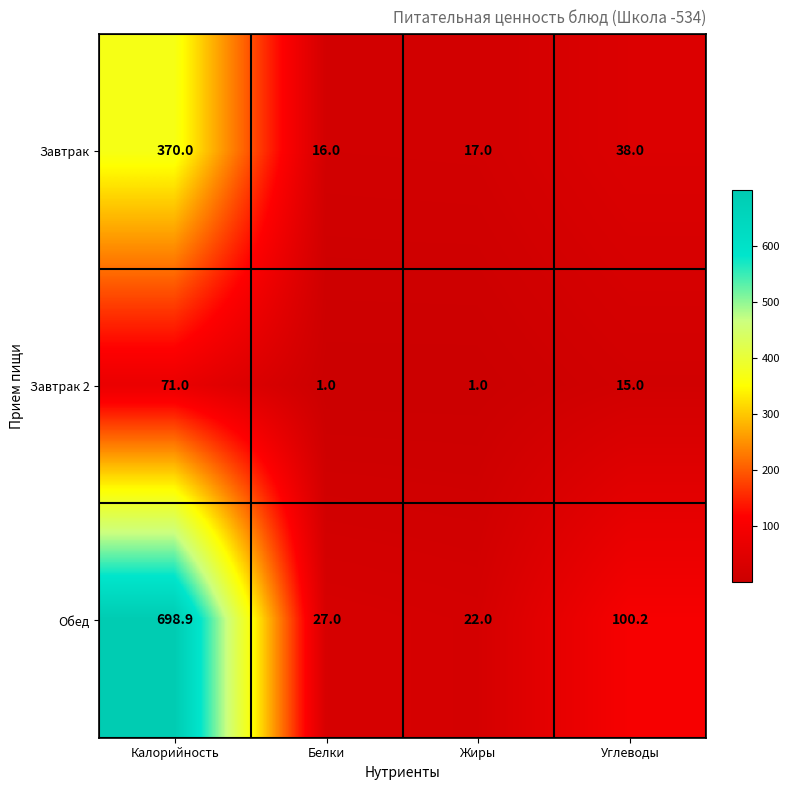

True or false: Обед has a value of 22.0 at Жиры.

True